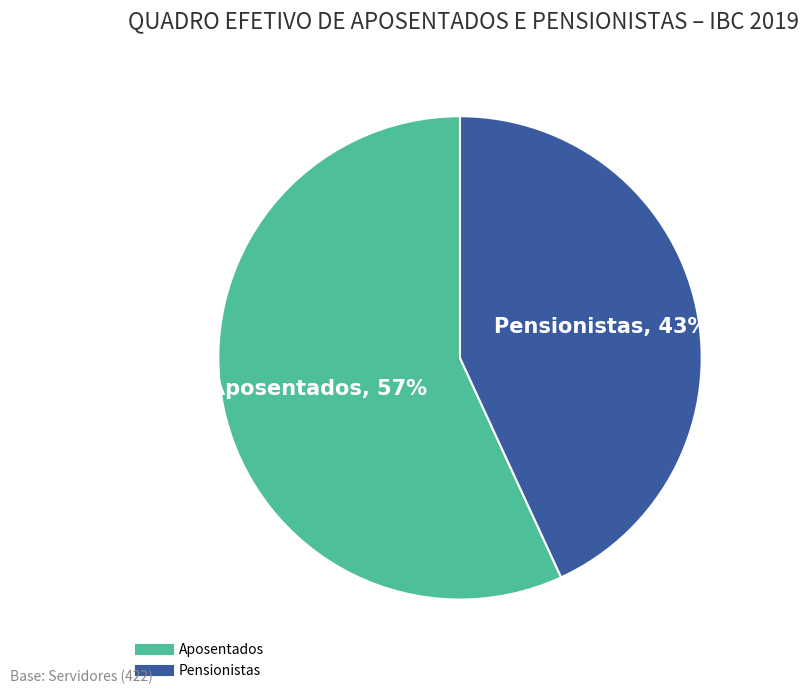

To the nearest percent, what portion does Pensionistas represent?

43%